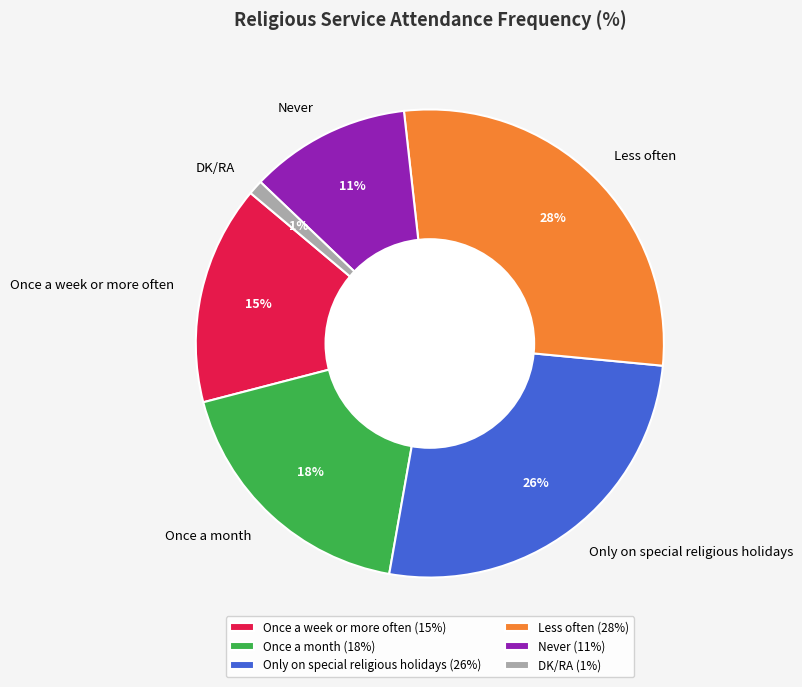

What is the ratio of the value at Once a week or more often to the value at Never?

1.4